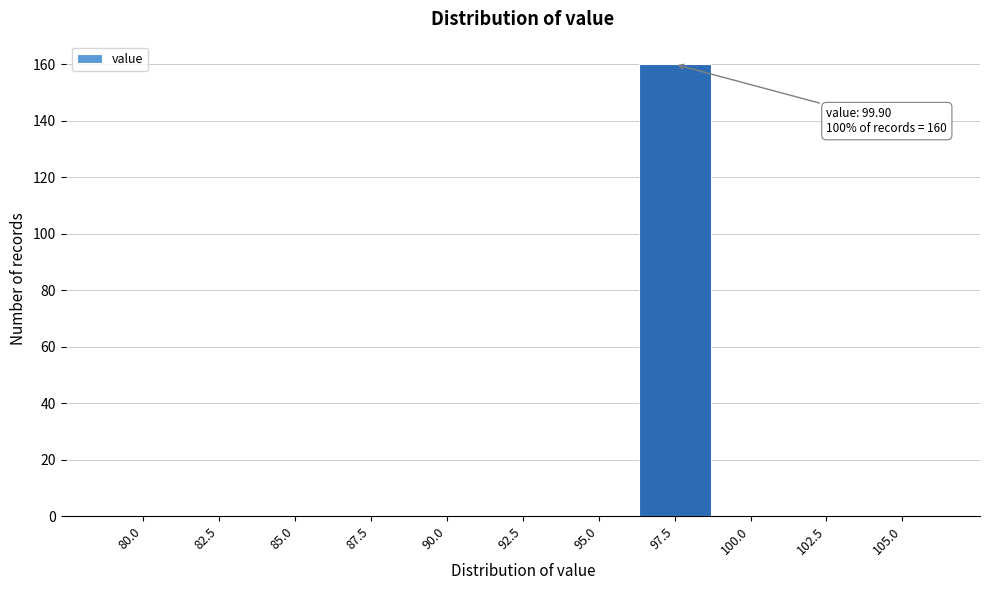

Reading left to right, extract all data points from this chart.

80.0=0	82.5=0	85.0=0	87.5=0	90.0=0	92.5=0	95.0=0	97.5=160	100.0=0	102.5=0	105.0=0